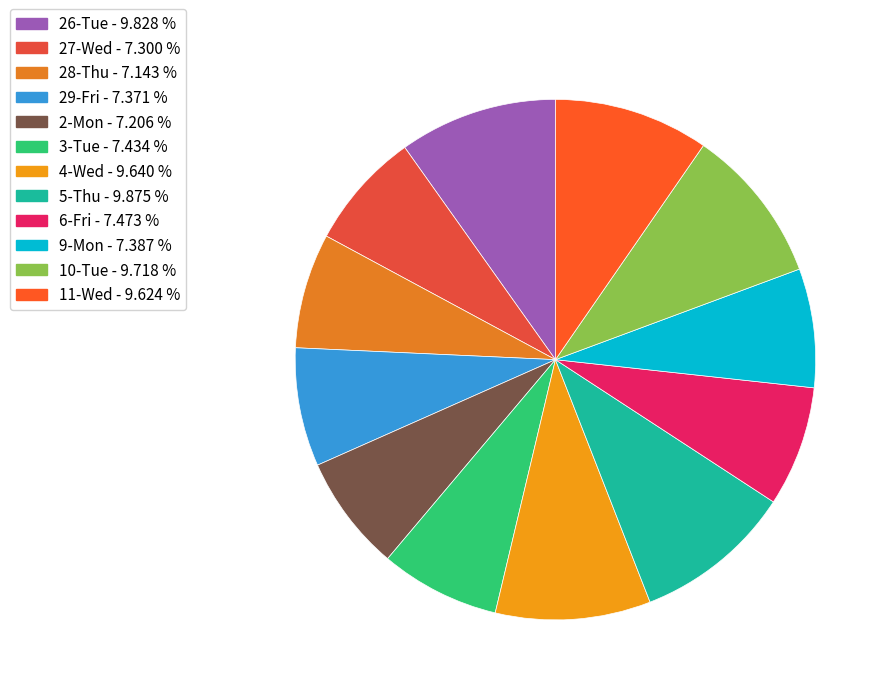

To the nearest percent, what is the average slice percentage?

8%